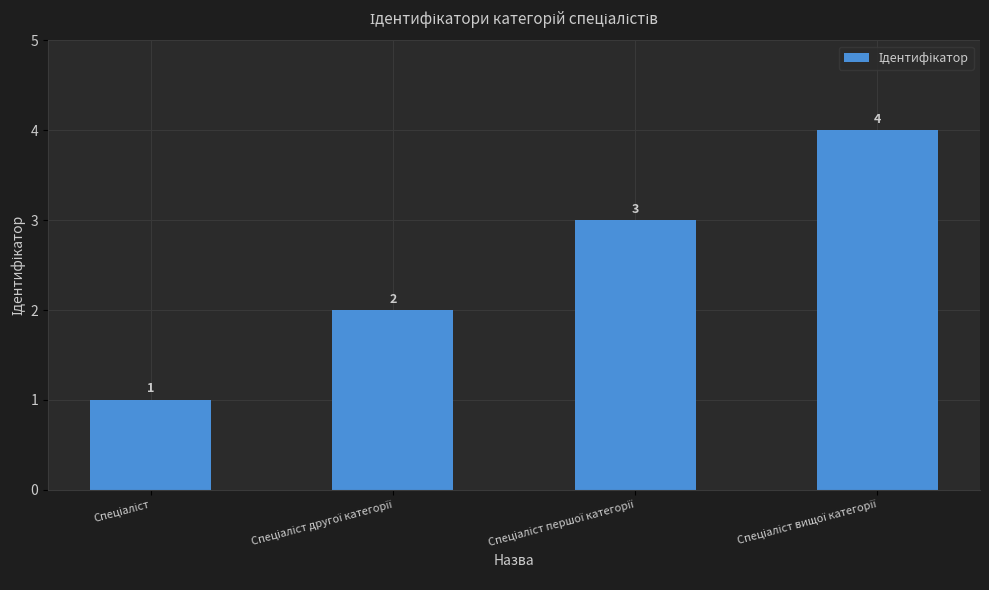

How many values are between 2 and 4?

3